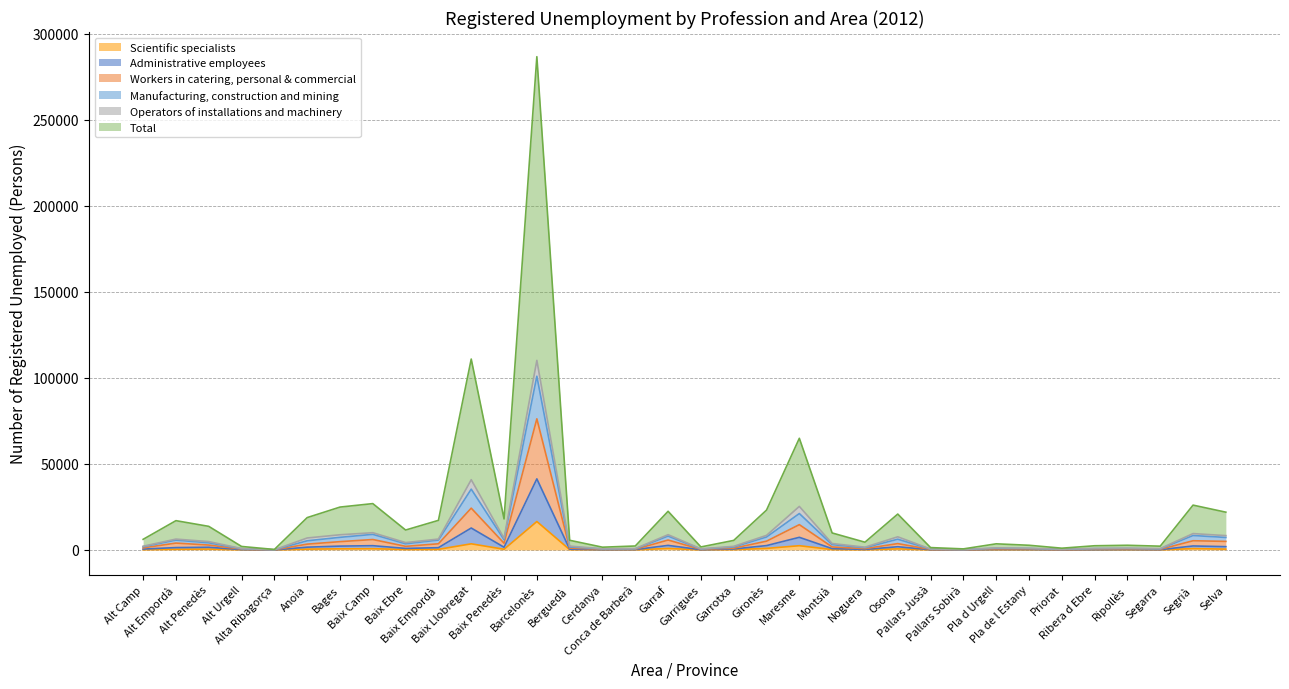

At which category does Manufacturing, construction and mining reach its first local peak?

Alt Empordà